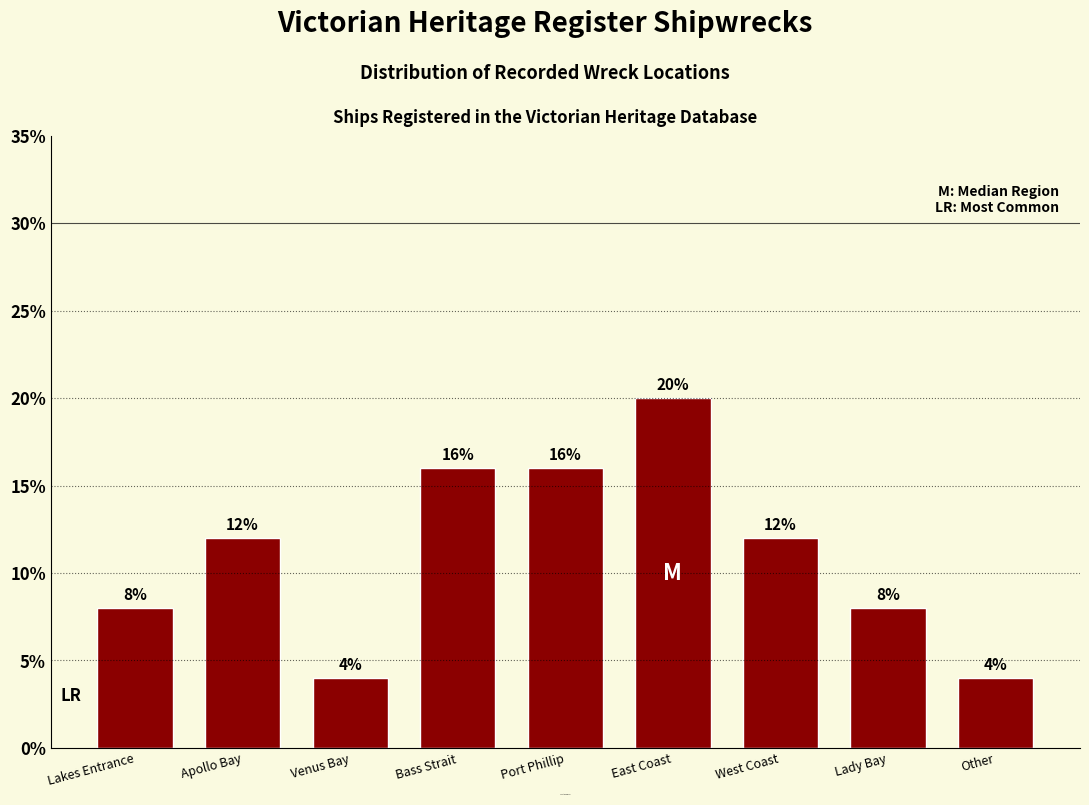

Reading right to left, transcribe all the data shown in this chart.

4	8	12	20	16	16	4	12	8